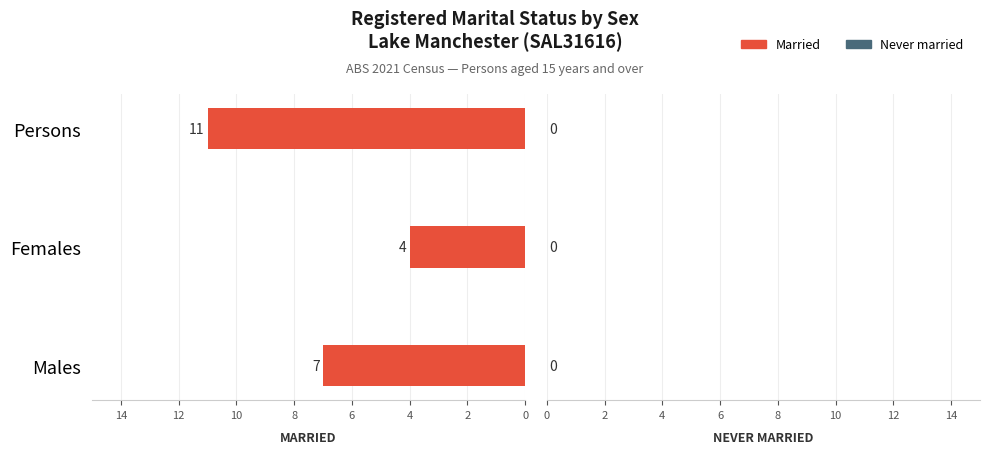

Reading bottom to top, transcribe all the data shown in this chart.

Males=7	Females=4	Persons=11